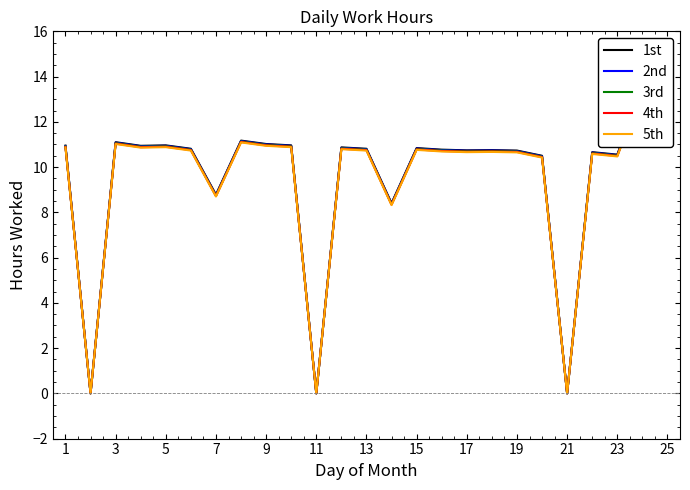

At 3, list the series in order from largest to smallest.

1st, 2nd, 3rd, 4th, 5th